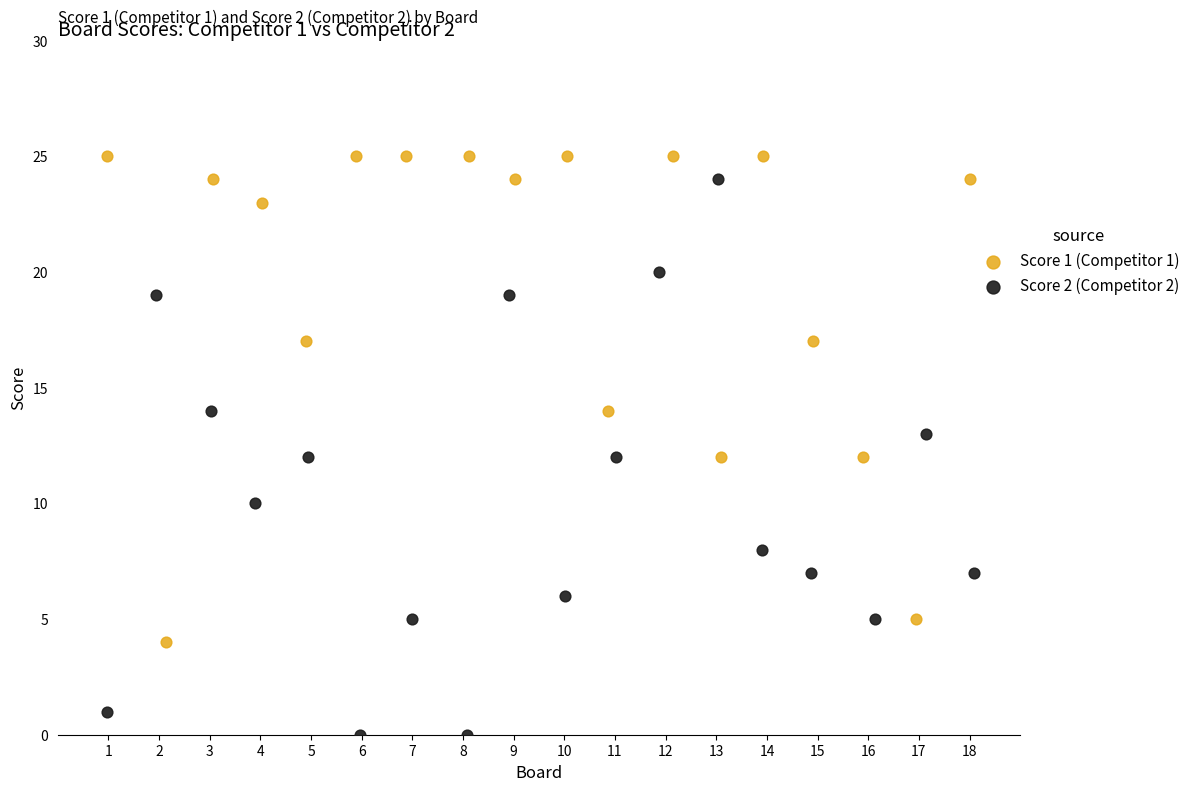

Which series reaches the minimum Y coordinate?

Score 2 (Competitor 2)